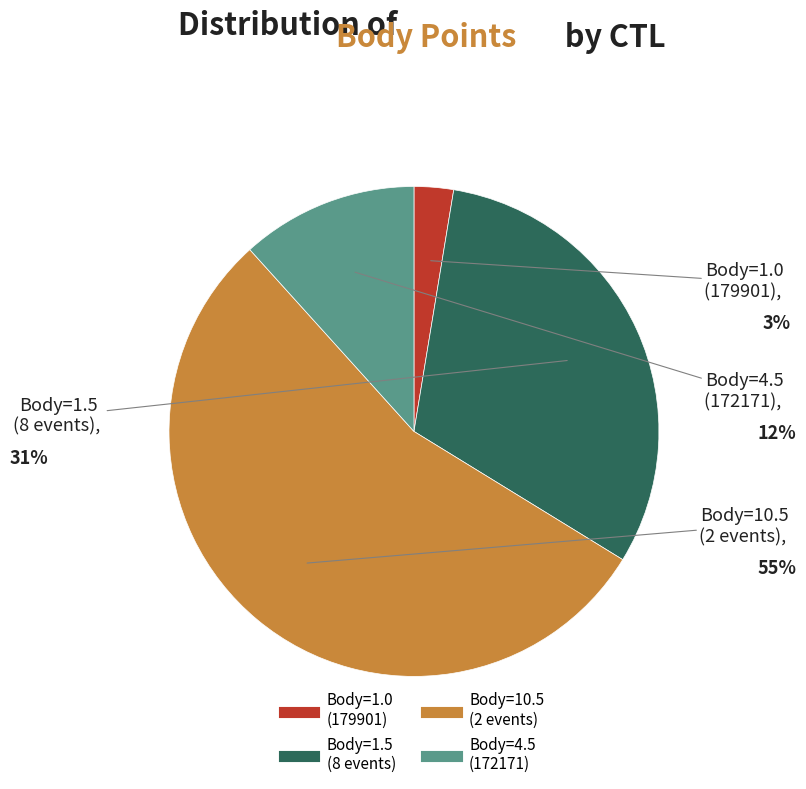

Is there any slice that represents more than half of the pie?

Yes